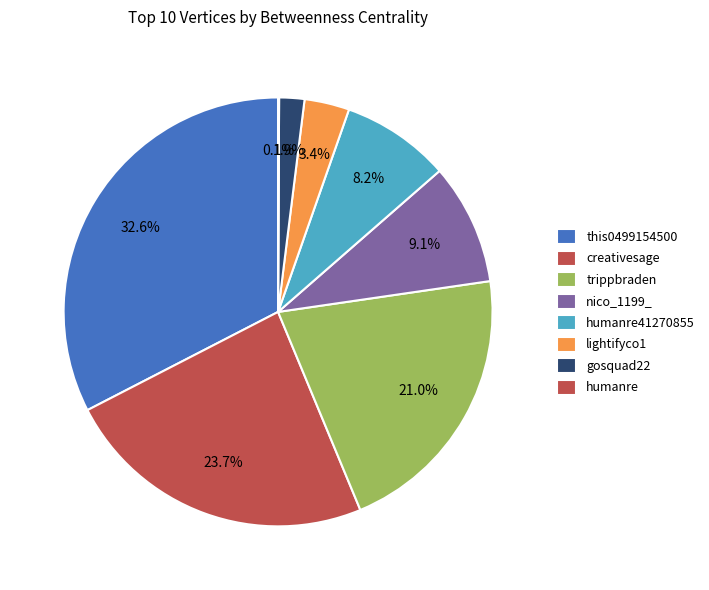

Does this0499154500 represent more than half of the total?

No